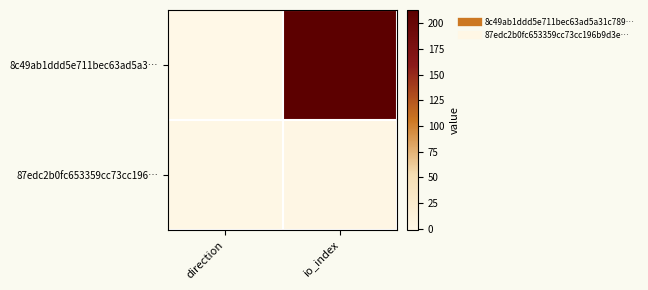

Rank the series by their average value, from lowest to highest.

87edc2b0fc653359cc73cc196…, 8c49ab1ddd5e711bec63ad5a3…